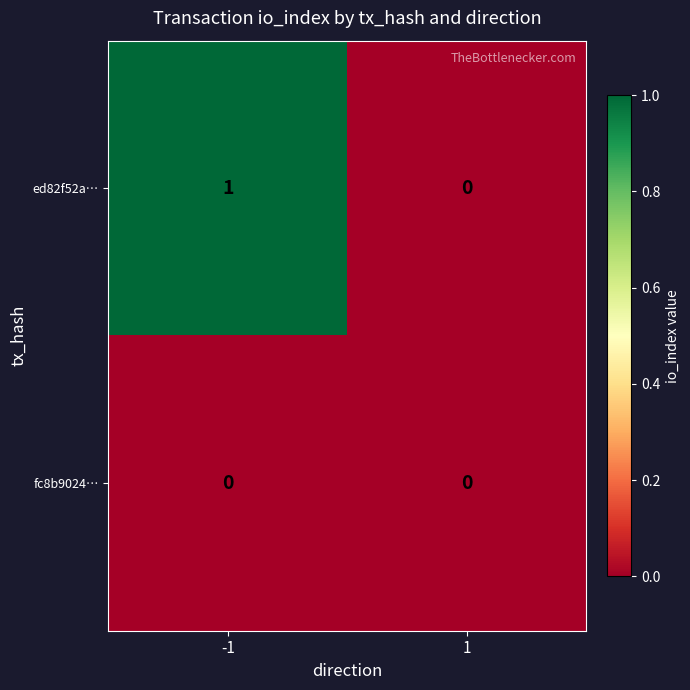

True or false: ed82f52a… has a value of 1 at -1.

True